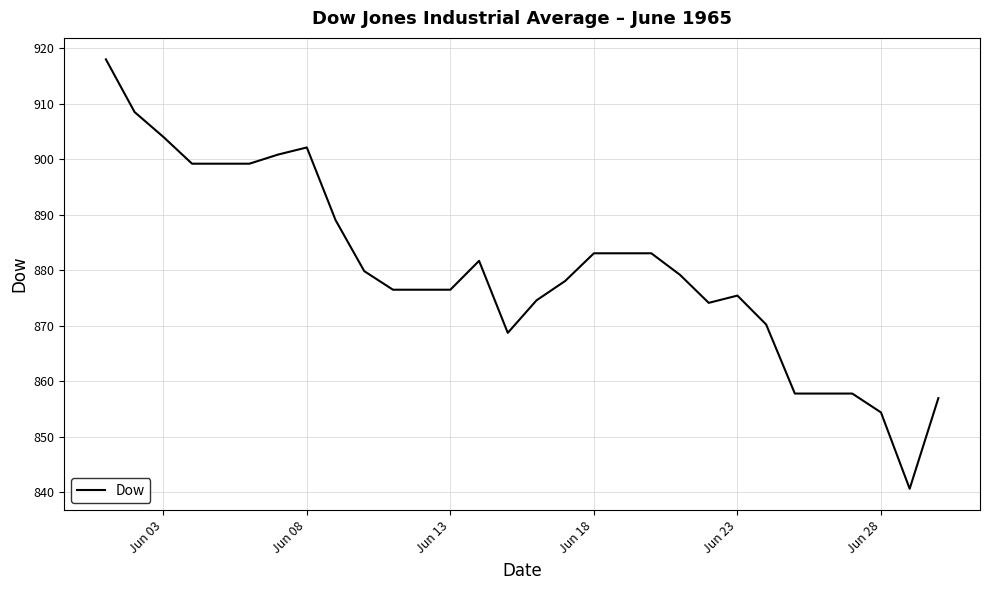

What is the minimum value shown in the chart?

840.6